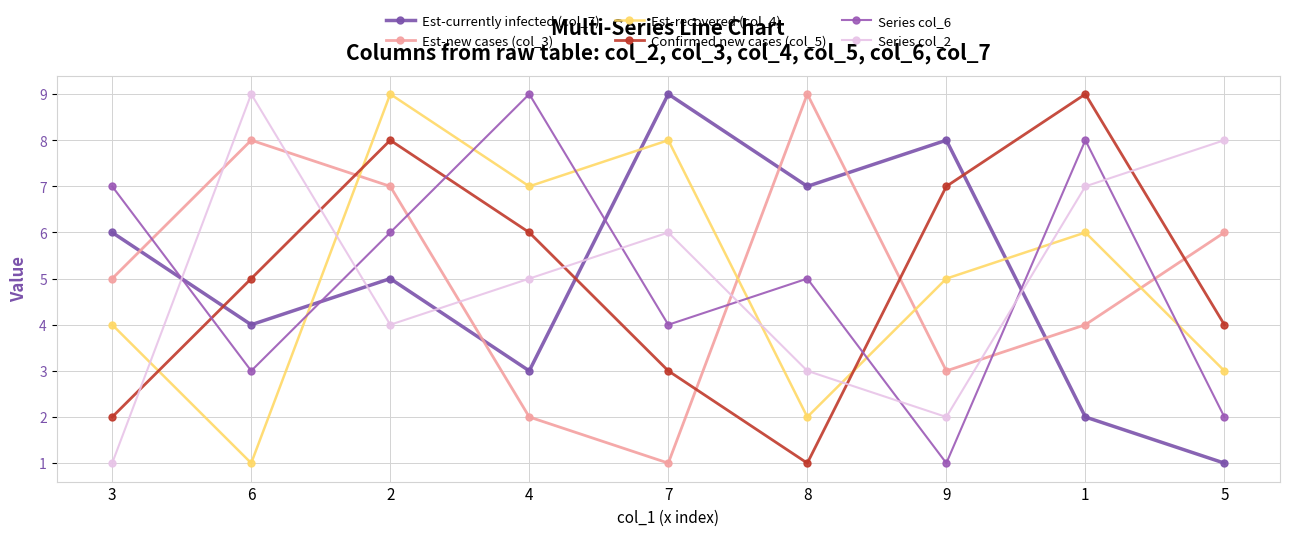

List the labels in order of Est-new cases (col_3) value, largest first.

8, 6, 2, 5, 3, 1, 9, 4, 7